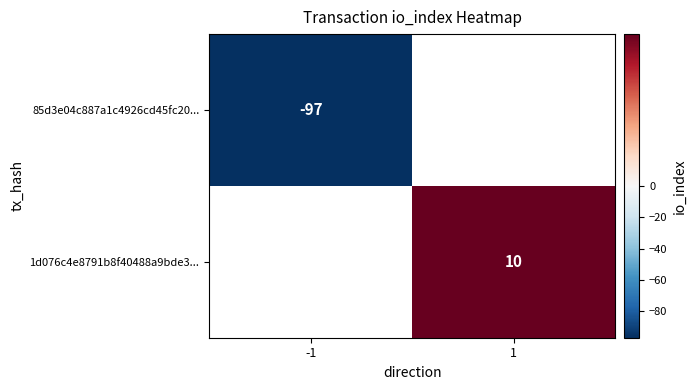

The 85d3e04c887a1c4926cd45fc20... series shows -152.6 at -1. True or false?

False